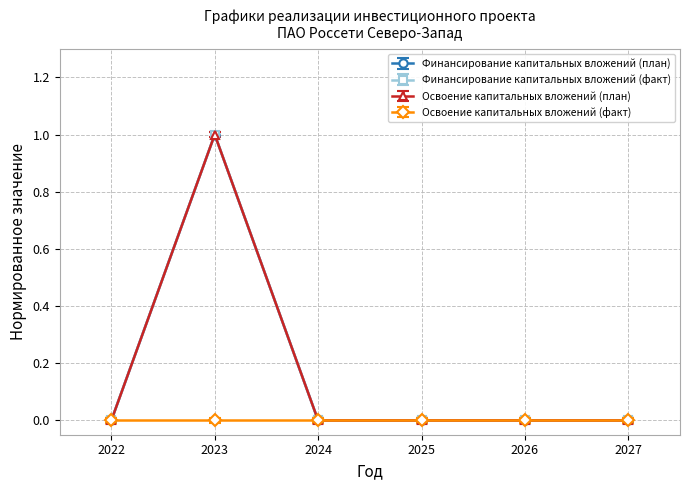

True or false: Финансирование капитальных вложений (план) and Финансирование капитальных вложений (факт) intersect in this chart.

False